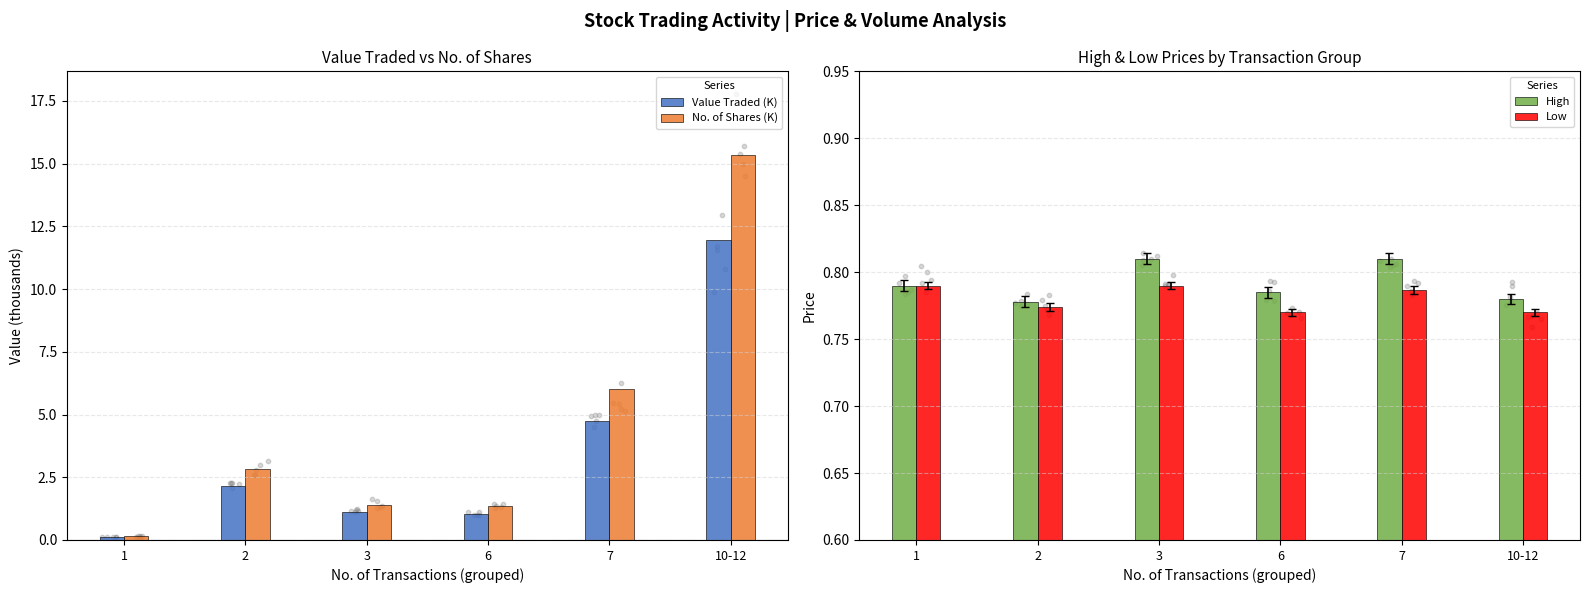

At which category is the sum across all series the highest?

10-12